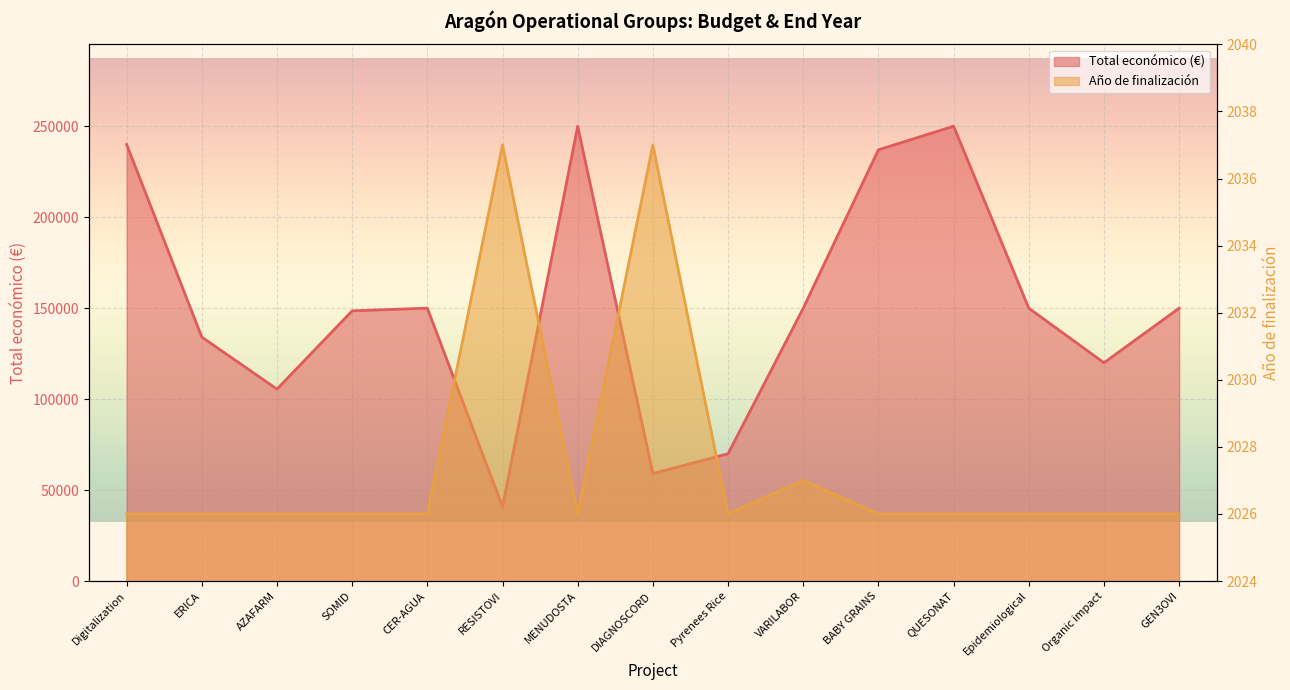

True or false: Total económico and Año de finalización cross at least once.

False